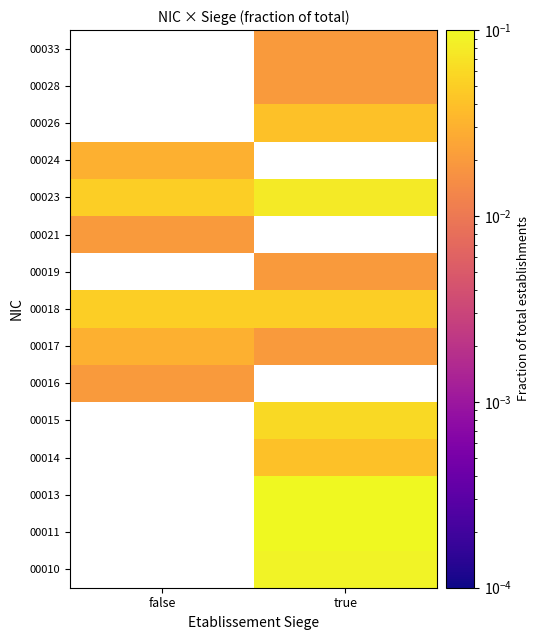

At which label does 00026 reach its peak?

false